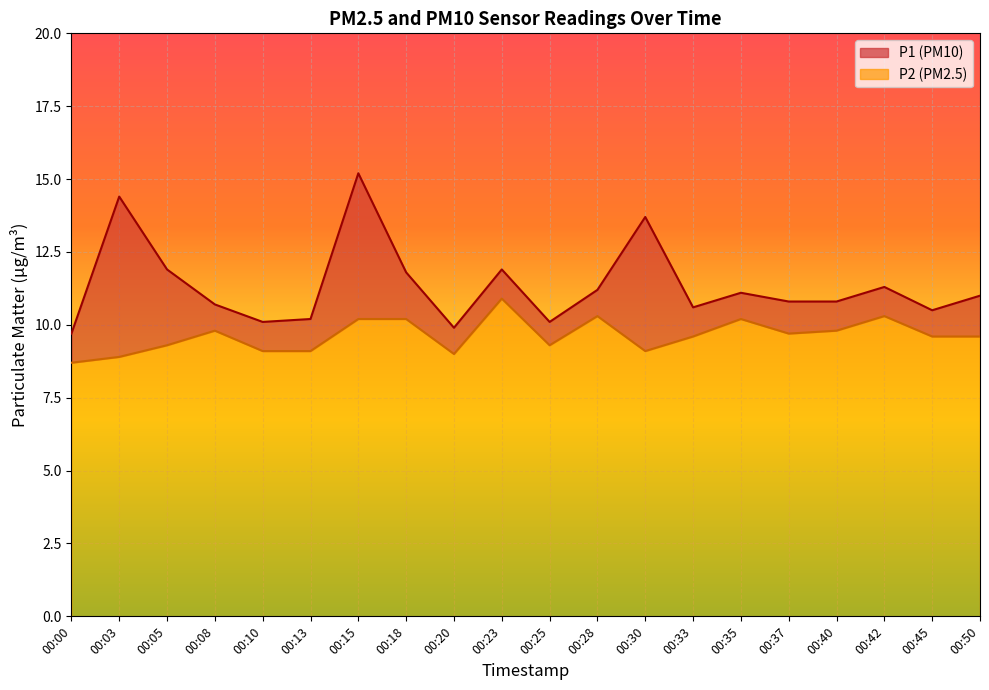

Between 00:30 and 00:37, which series saw the biggest shift?

P1